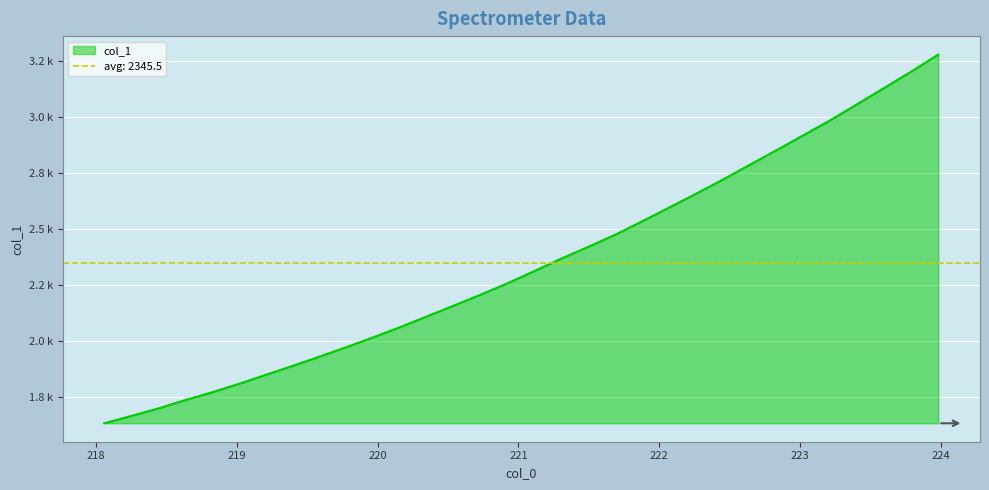

What is the label of the 28th point from the right?

218.8244